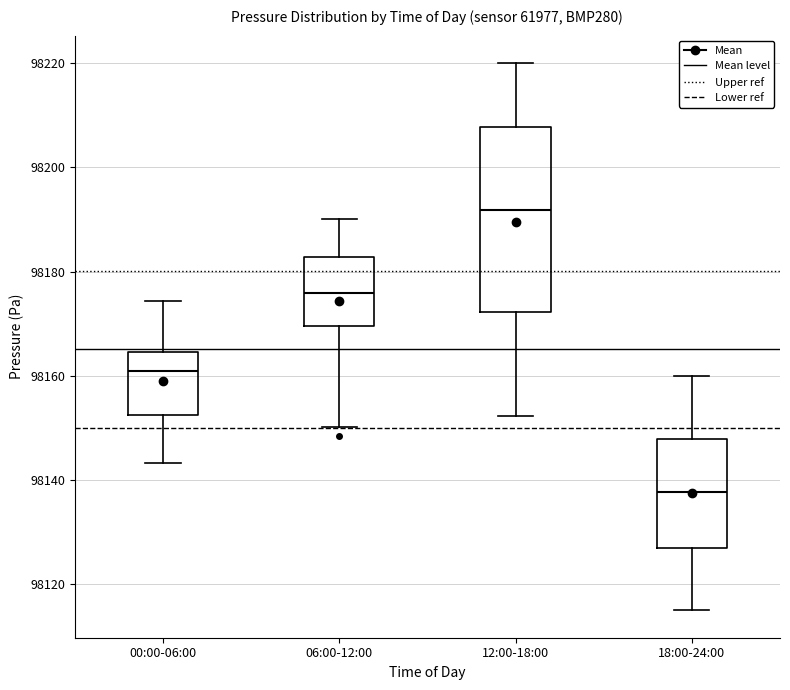

Where does the upper whisker of the box for 18:00-24:00 end on the y-axis? The values are not printed on the chart, so give them approximately, as read against the axis.

98160